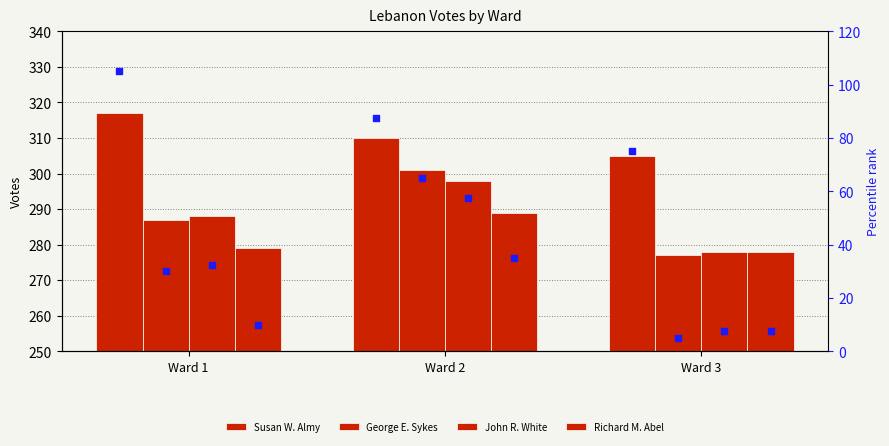

What is the total value across all series at Ward 2?

1198